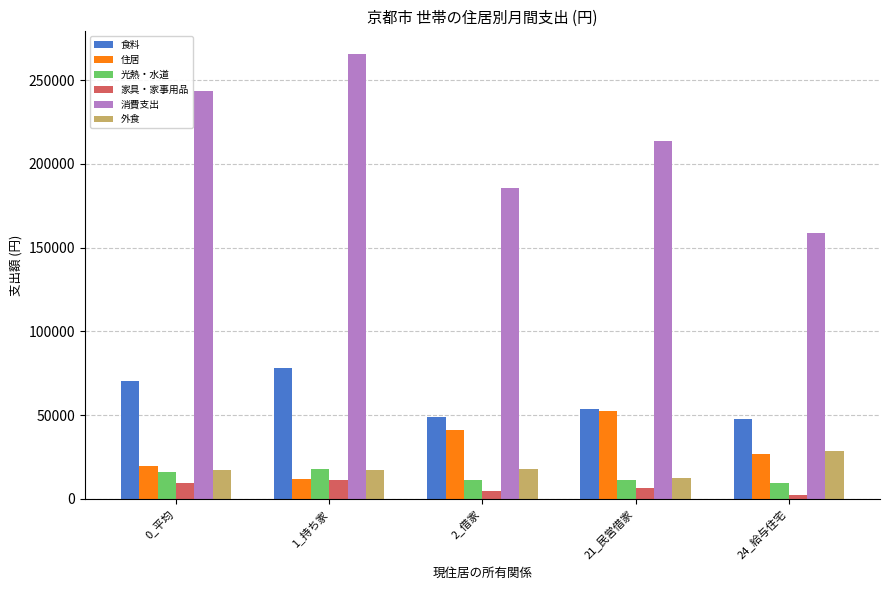

The value of 消費支出 at 2_借家 is 96269. True or false?

False